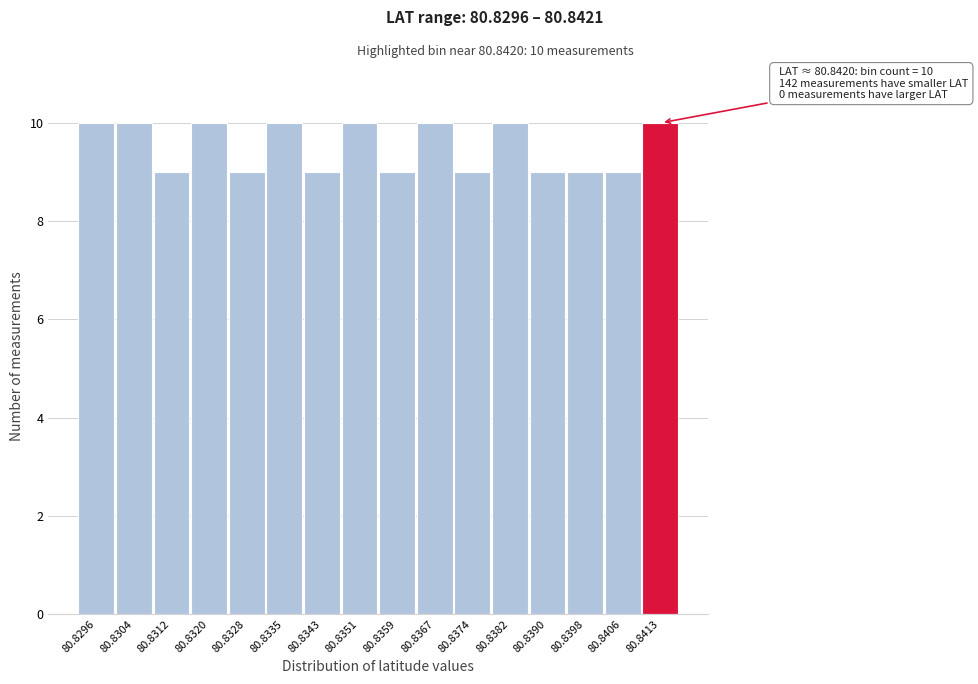

Reading right to left, what are all the values shown in this chart?

80.8413=10	80.8406=9	80.8398=9	80.8390=9	80.8382=10	80.8374=9	80.8367=10	80.8359=9	80.8351=10	80.8343=9	80.8335=10	80.8328=9	80.8320=10	80.8312=9	80.8304=10	80.8296=10